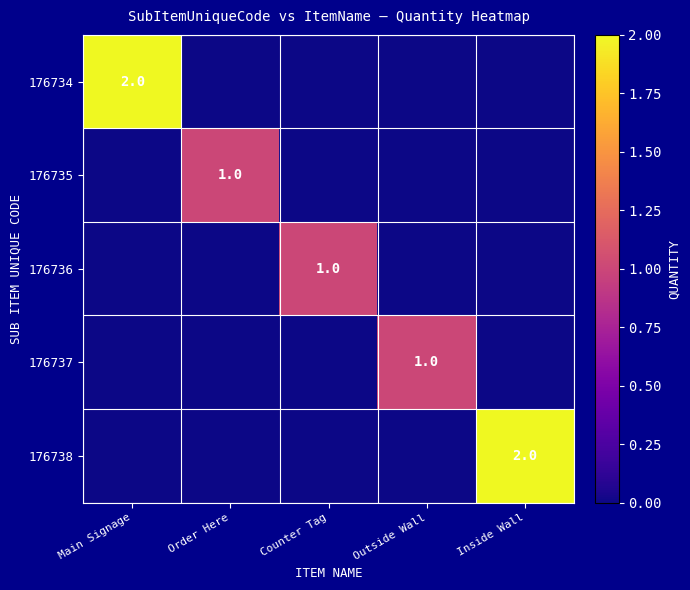

The value of 176737 at Outside Wall is 1. True or false?

True